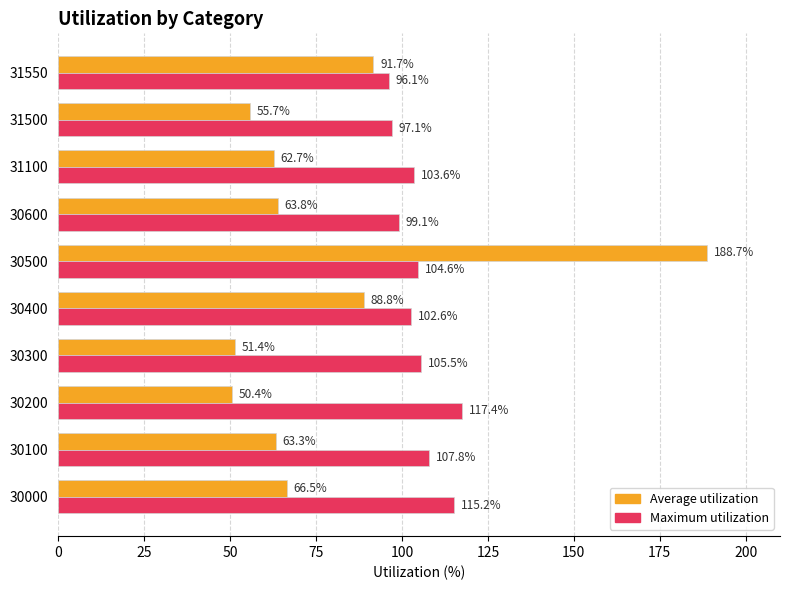

What is the difference between the second highest and second lowest values in the Average utilization series?

40.3